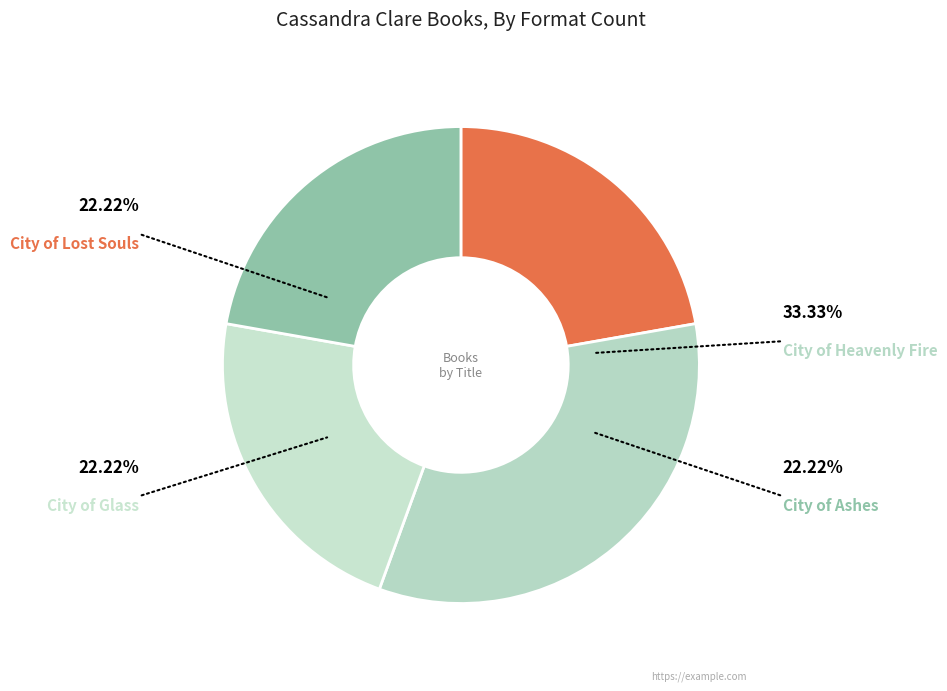

To the nearest percent, what portion does City of Lost Souls represent?

22%